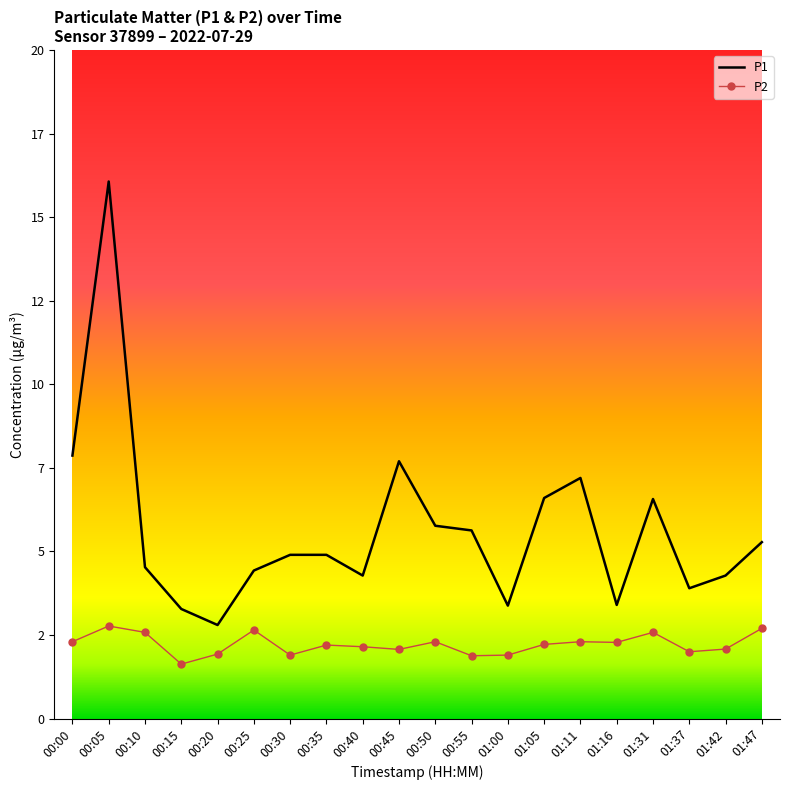

In P1, how many points are lower than both neighbors (excluding endpoints)?

5